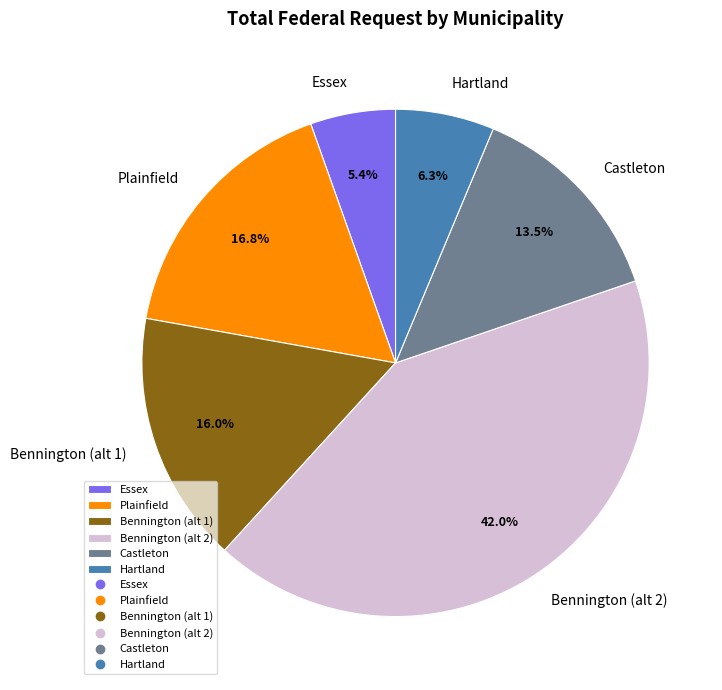

To the nearest percent, what is the difference between the Hartland and Essex slice percentages?

1%